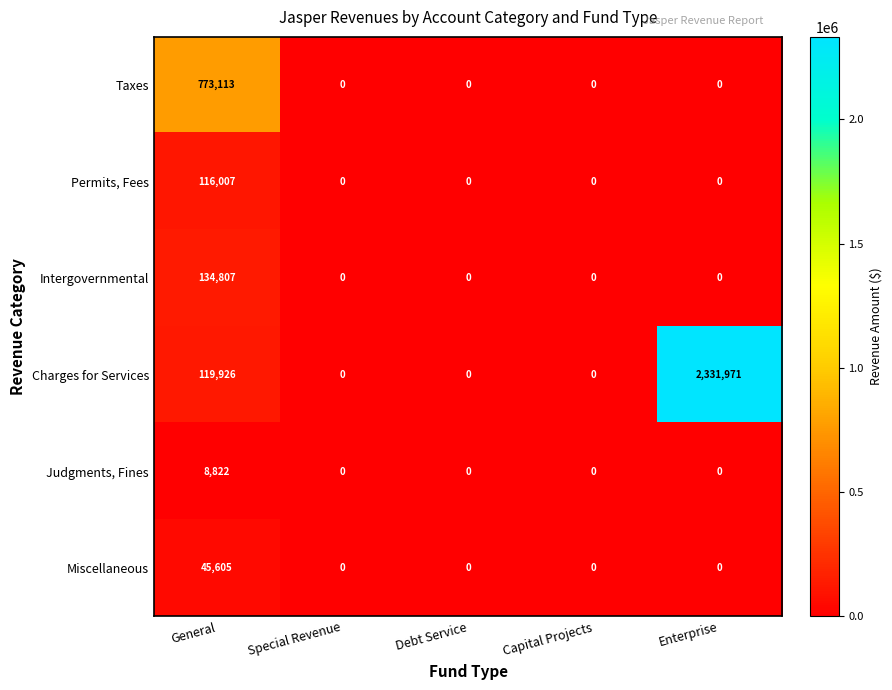

Reading left to right, transcribe all the data shown in this chart.

Taxes: General=773113	Special Revenue=0	Debt Service=0	Capital Projects=0	Enterprise=0
Permits, Fees: General=116007	Special Revenue=0	Debt Service=0	Capital Projects=0	Enterprise=0
Intergovernmental: General=134807	Special Revenue=0	Debt Service=0	Capital Projects=0	Enterprise=0
Charges for Services: General=119926	Special Revenue=0	Debt Service=0	Capital Projects=0	Enterprise=2331971
Judgments, Fines: General=8822	Special Revenue=0	Debt Service=0	Capital Projects=0	Enterprise=0
Miscellaneous: General=45605	Special Revenue=0	Debt Service=0	Capital Projects=0	Enterprise=0